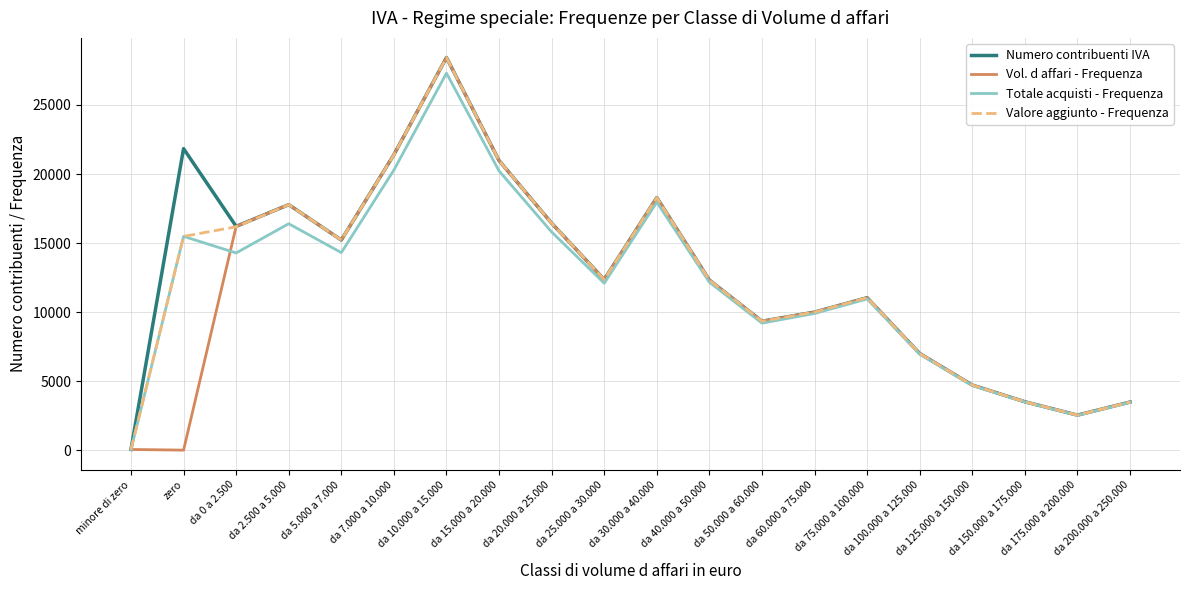

The Valore aggiunto - Frequenza series shows 4711 at da 125.000 a 150.000. True or false?

True